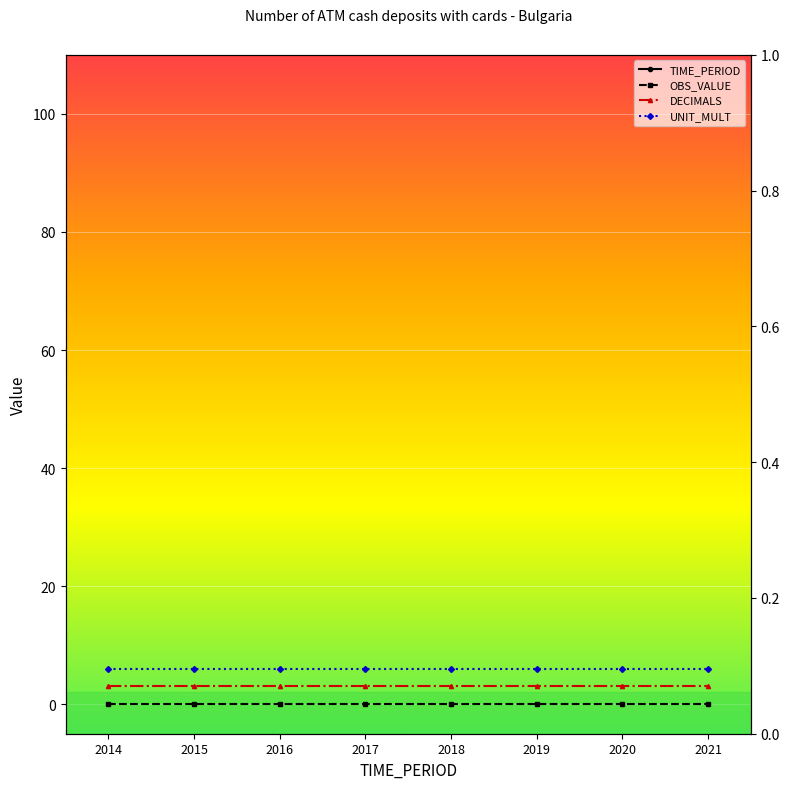

Which has a higher value, 2018 or 2015?

2018